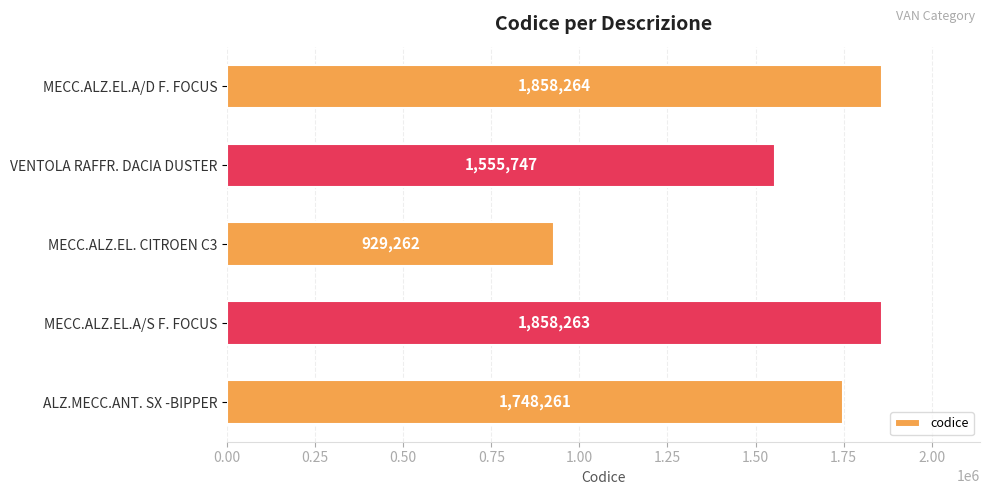

What is the change in value from MECC.ALZ.EL.A/S F. FOCUS to VENTOLA RAFFR. DACIA DUSTER?

-302516